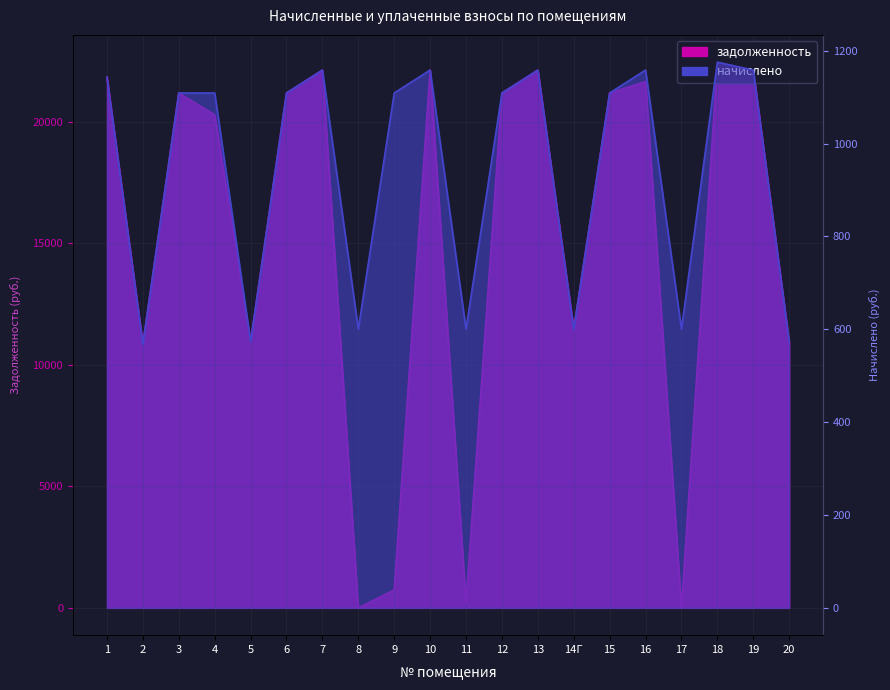

Where is задолженность nearest to the value 11223?

14Г